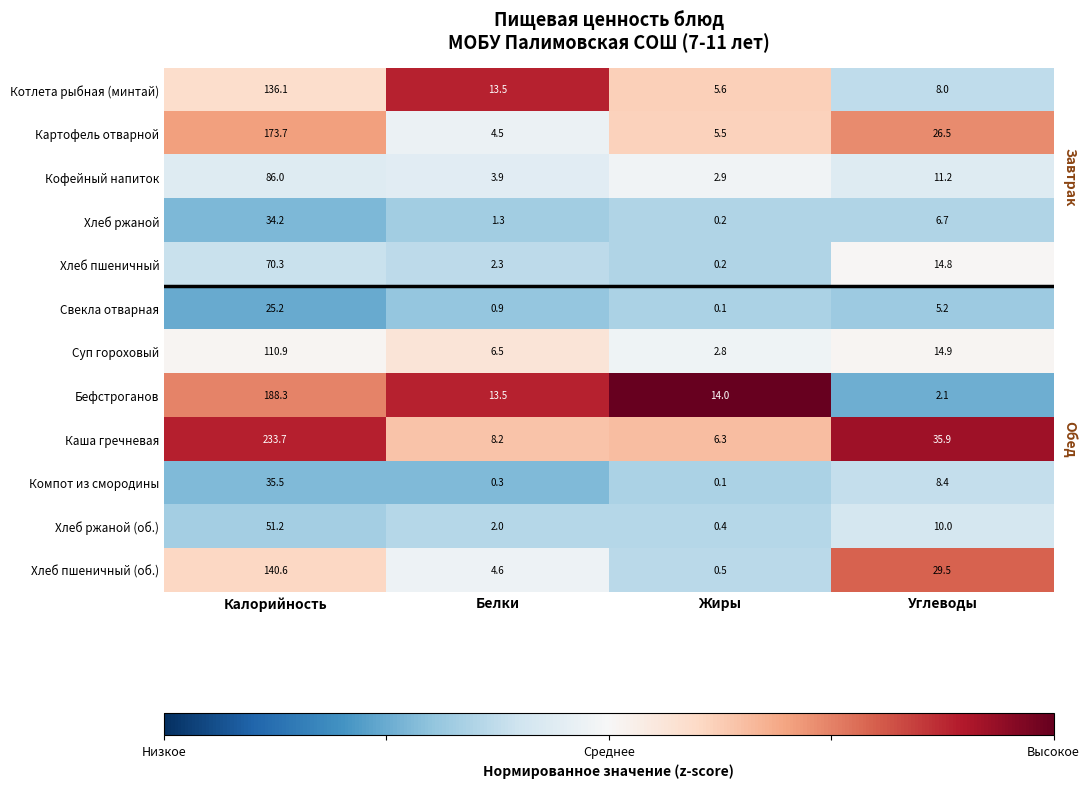

How many categories are shown in the chart?

4